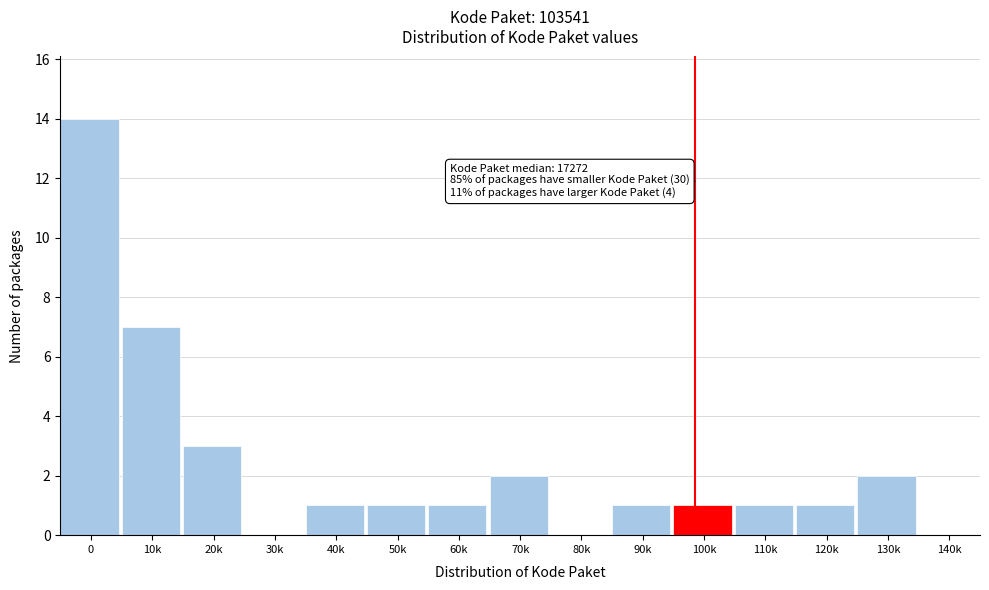

Reading left to right, what are all the values shown in this chart?

0=14	10k=7	20k=3	30k=0	40k=1	50k=1	60k=1	70k=2	80k=0	90k=1	100k=1	110k=1	120k=1	130k=2	140k=0